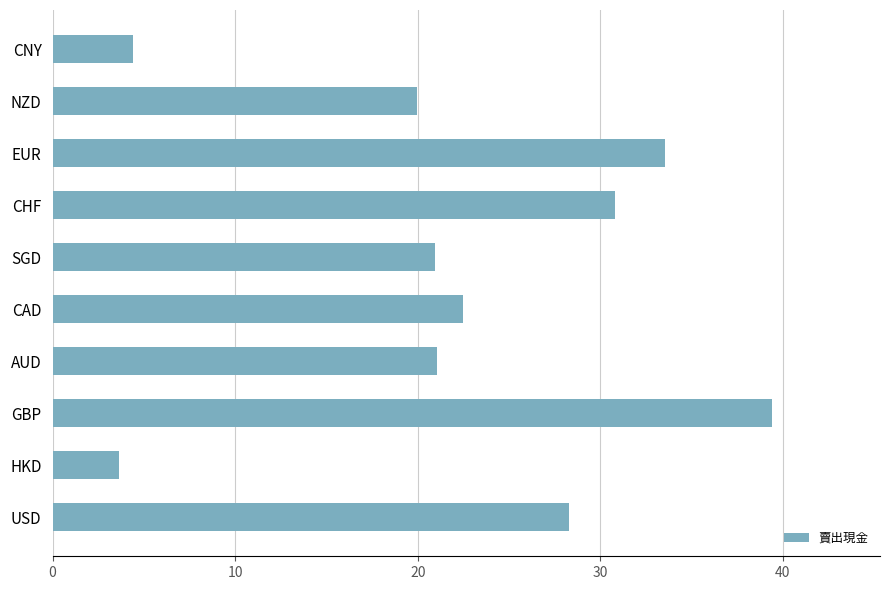

Which category has the highest value across all series?

GBP